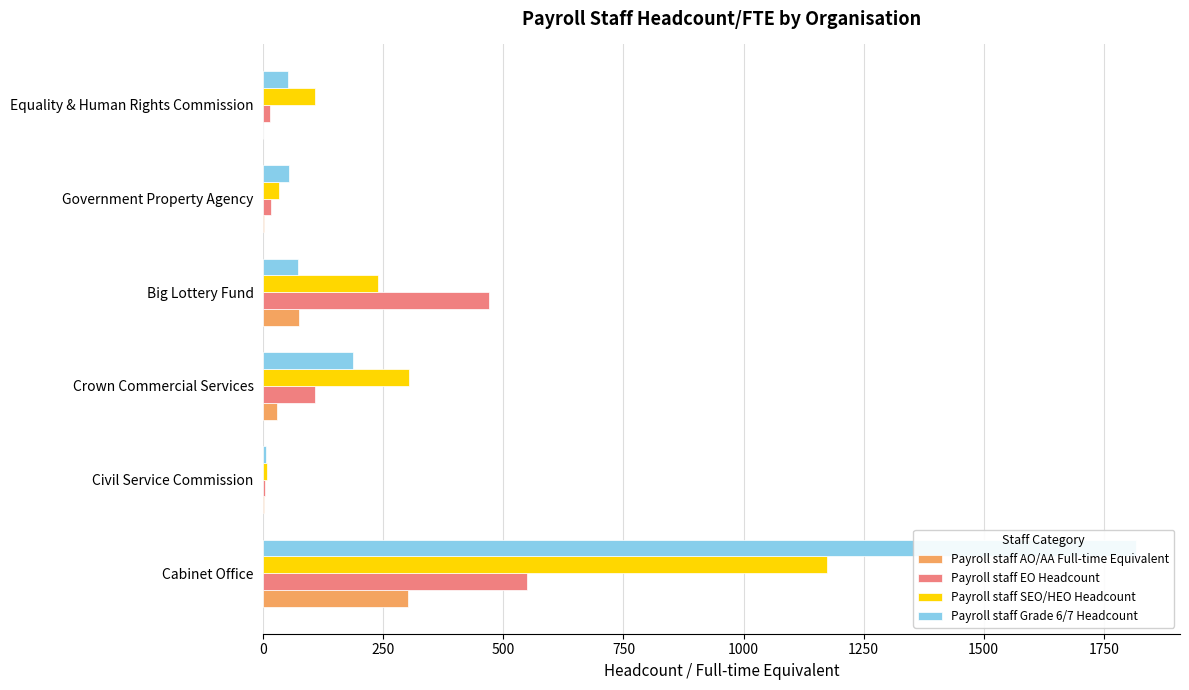

How many bars are there in total?

24